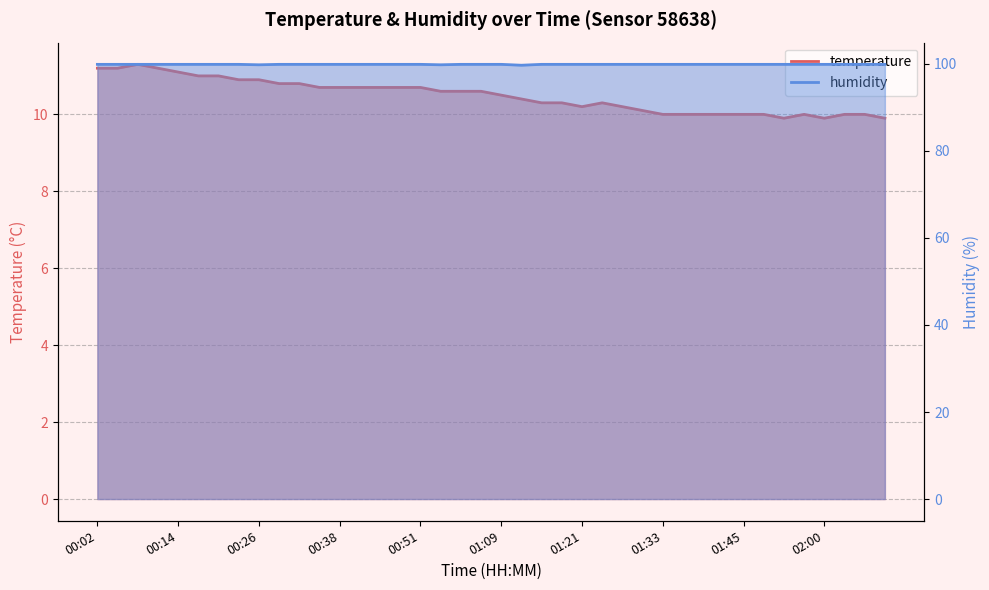

Rank the series by their average value, from highest to lowest.

humidity, temperature